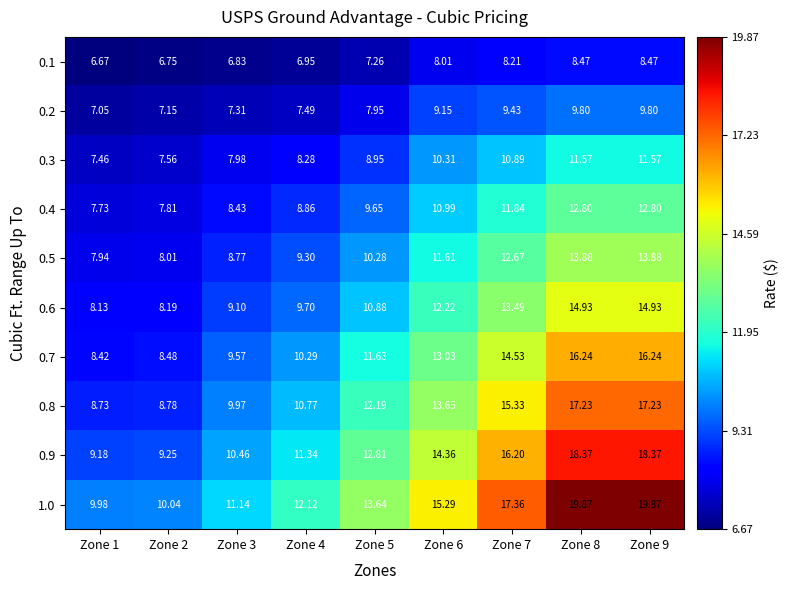

Is the value of 1.0 at Zone 1 greater than the value of 0.9 at Zone 2?

Yes